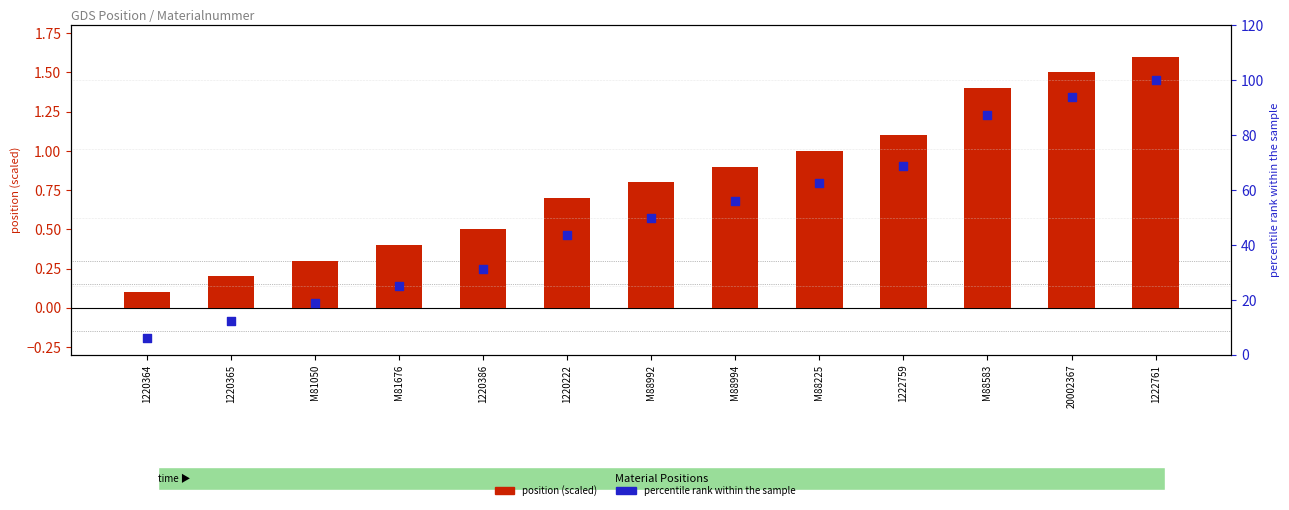

Which series contains the highest Y value?

percentile rank within the sample